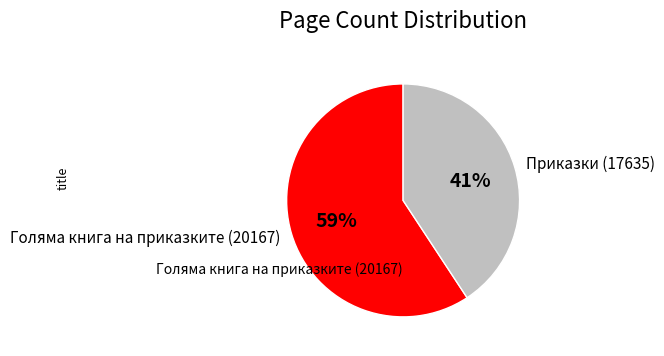

How many segments does this pie chart have?

2